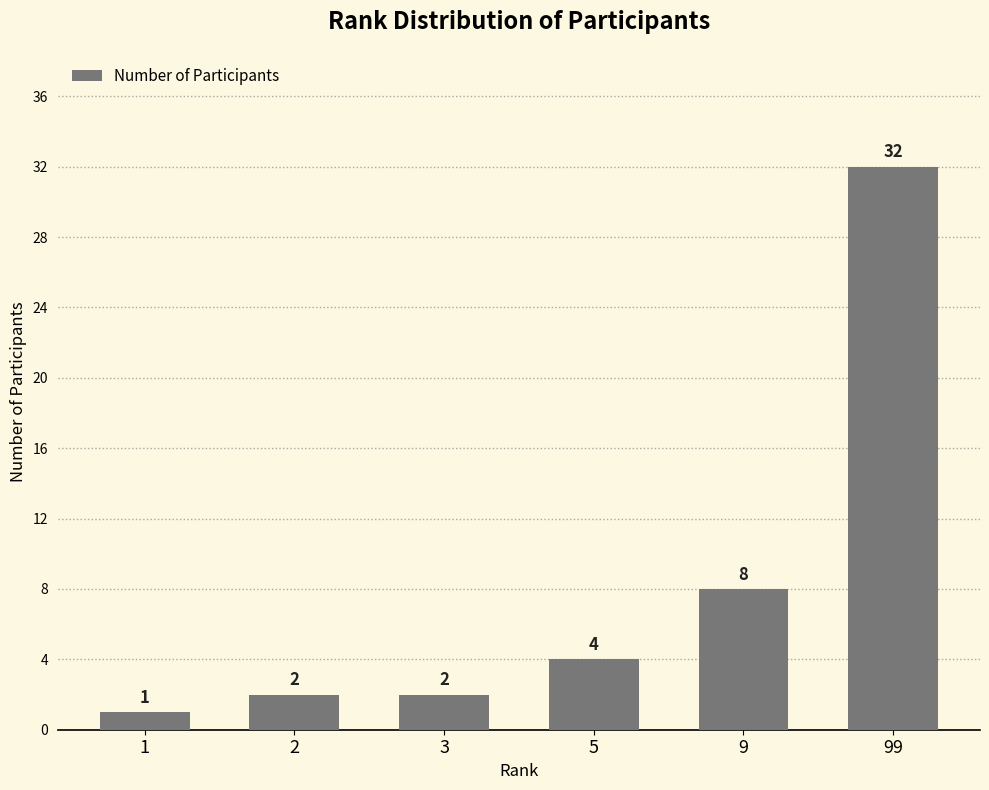

What is the maximum value shown in the chart?

32